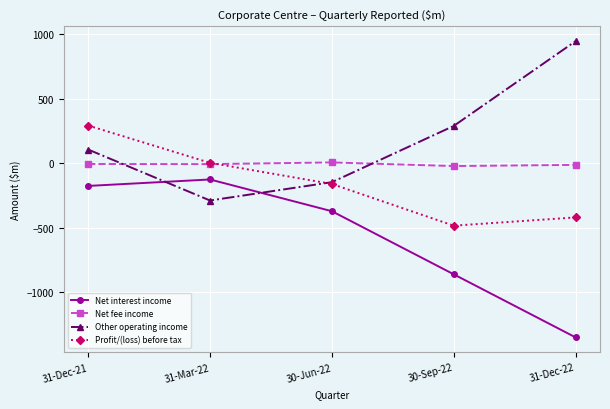

How many lines are shown in the chart?

4